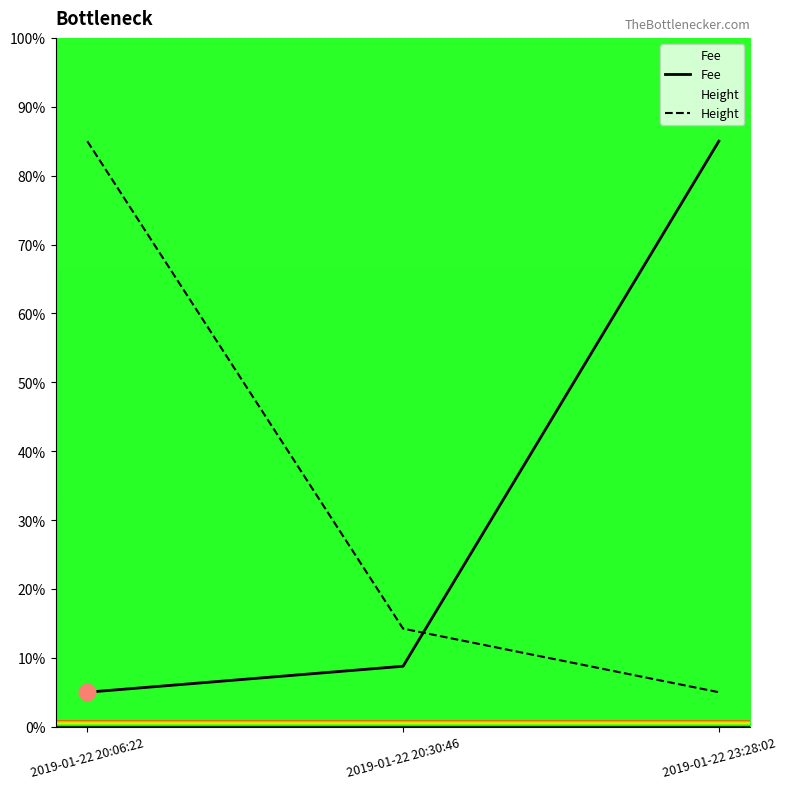

What is the value of the Height point at the 2nd from the left?

14.2